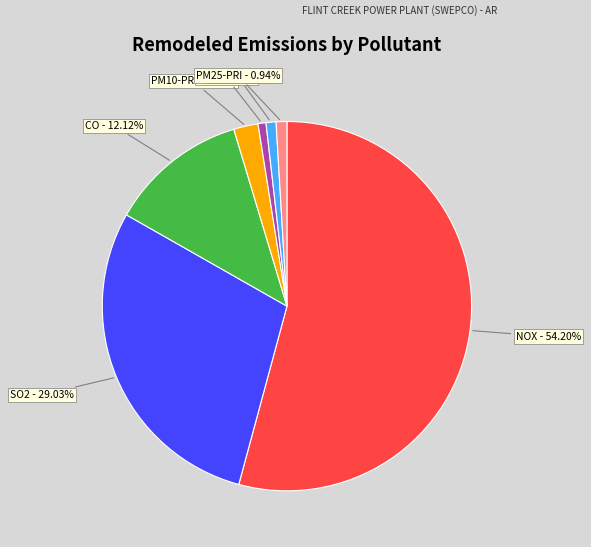

What percentage is the CO slice, to the nearest percent?

12%